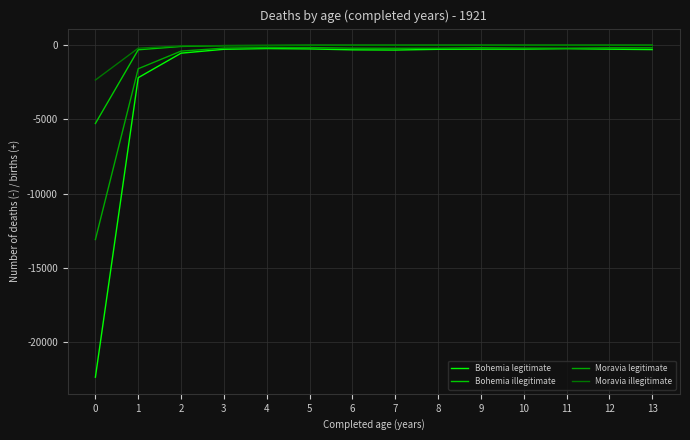

Where does the Moravia legitimate series first go above -199?

4